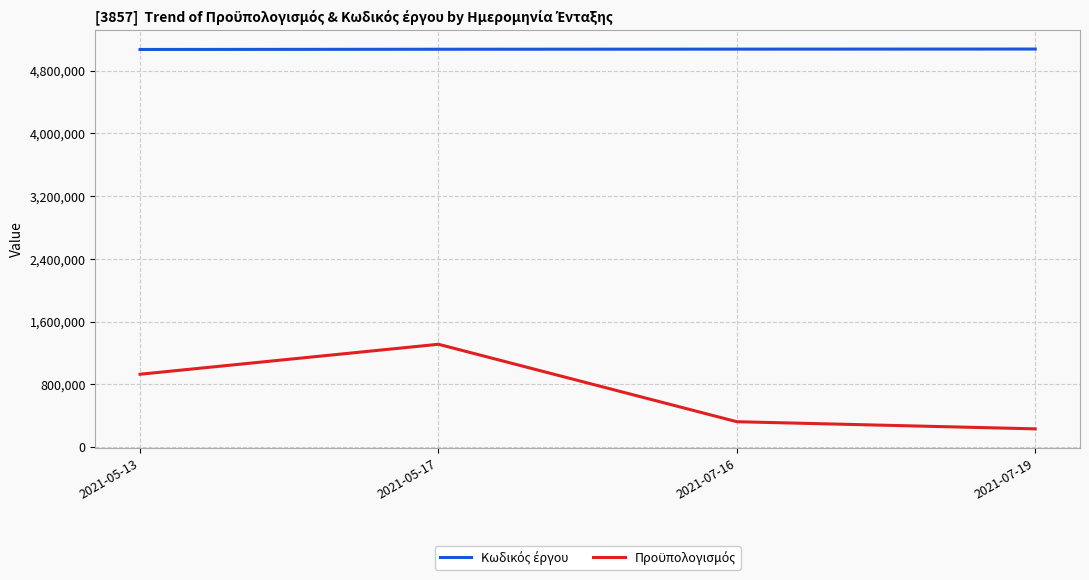

What is the label of the 3rd point from the right?

2021-05-17